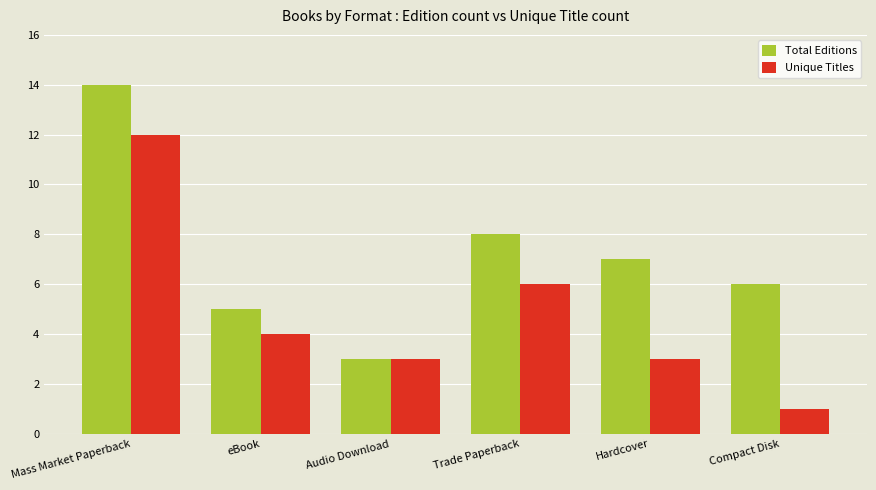

What are all the series names shown in the legend?

Total Editions, Unique Titles